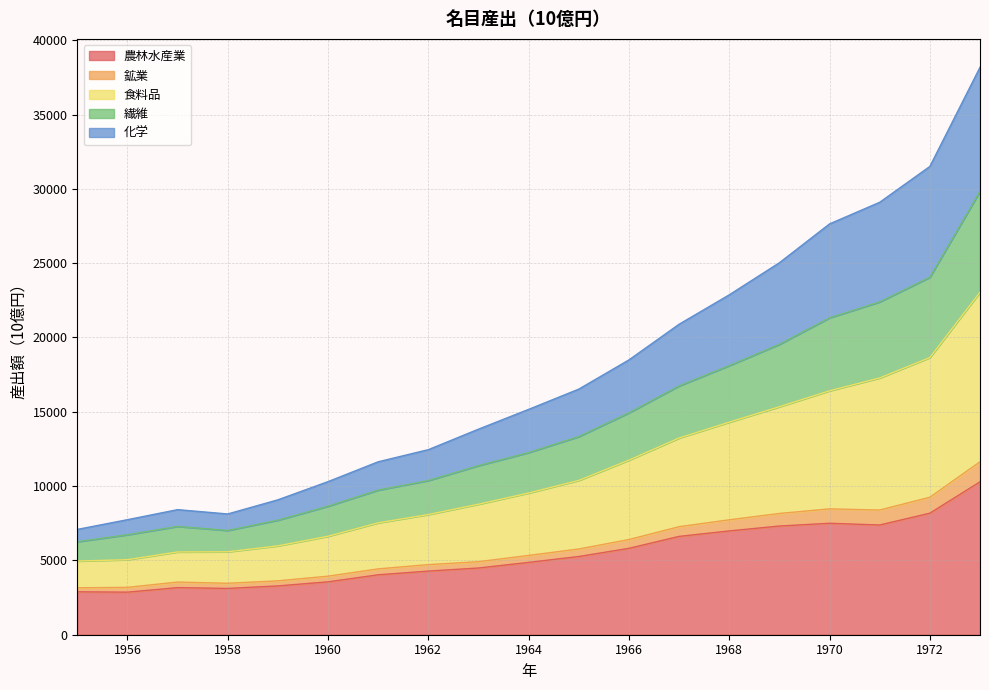

True or false: 化学 and 農林水産業 intersect in this chart.

False